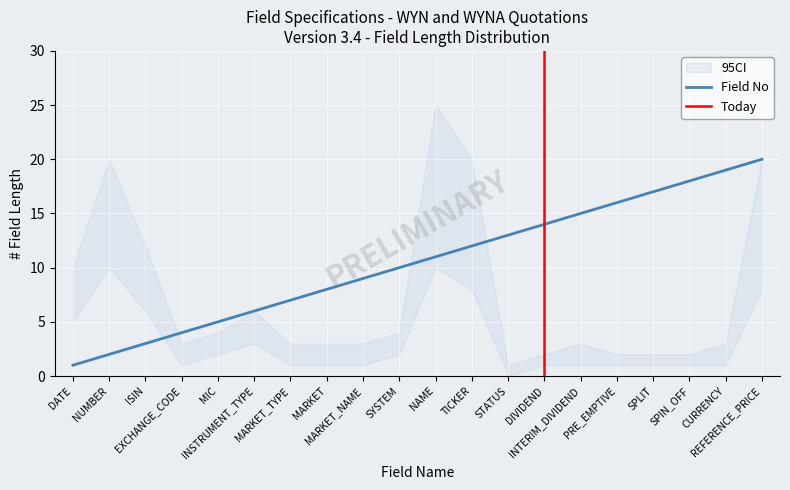

What is the label of the 11th point from the left?

NAME